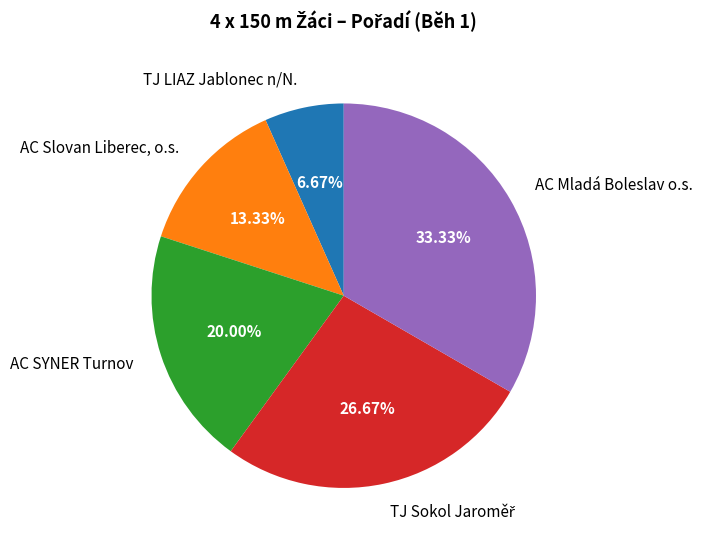

Is the sum of AC Slovan Liberec, o.s. and TJ LIAZ Jablonec n/N. greater than half?

No